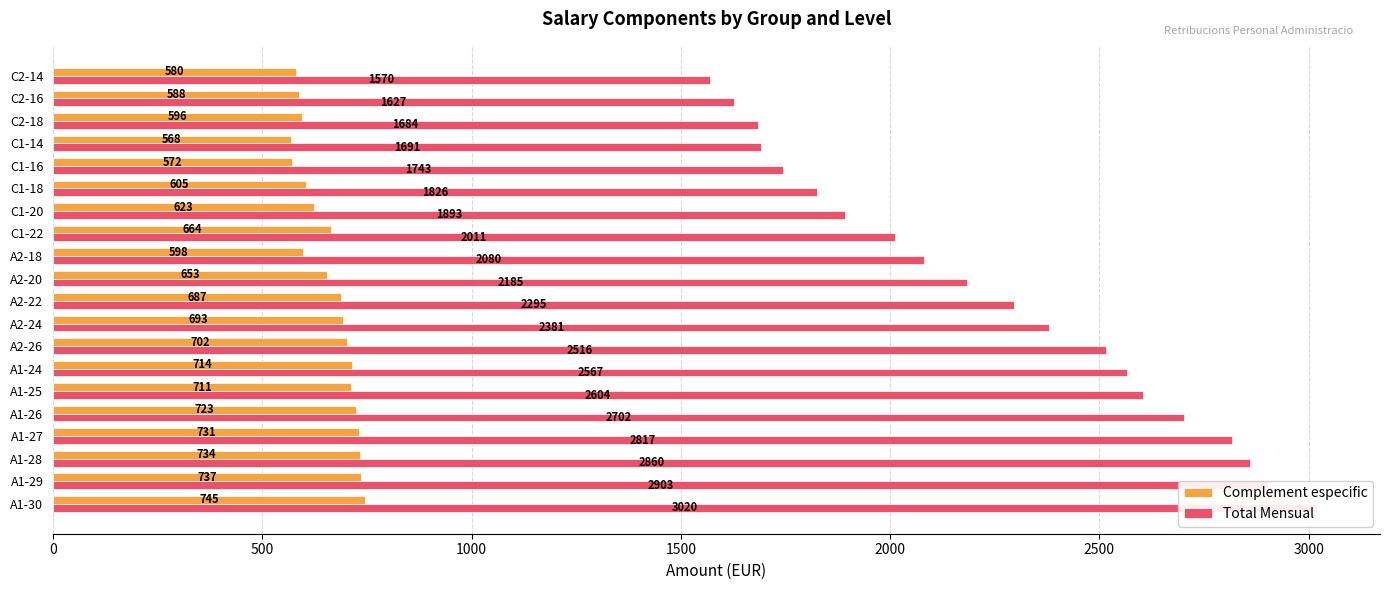

Reading left to right, extract all data points from this chart.

Complement especific: 744.5	736.7	733.7	731.0	723.3	711.4	714.2	701.7	692.6	686.8	653.4	597.9	664.3	623.4	604.9	571.9	568.3	595.6	587.8	579.9
Total Mensual: 3019.7	2902.5	2859.6	2816.8	2702.2	2604.1	2566.9	2516.3	2380.9	2295.2	2184.9	2080.3	2011.0	1893.3	1825.6	1743.5	1690.7	1684.1	1627.2	1570.1